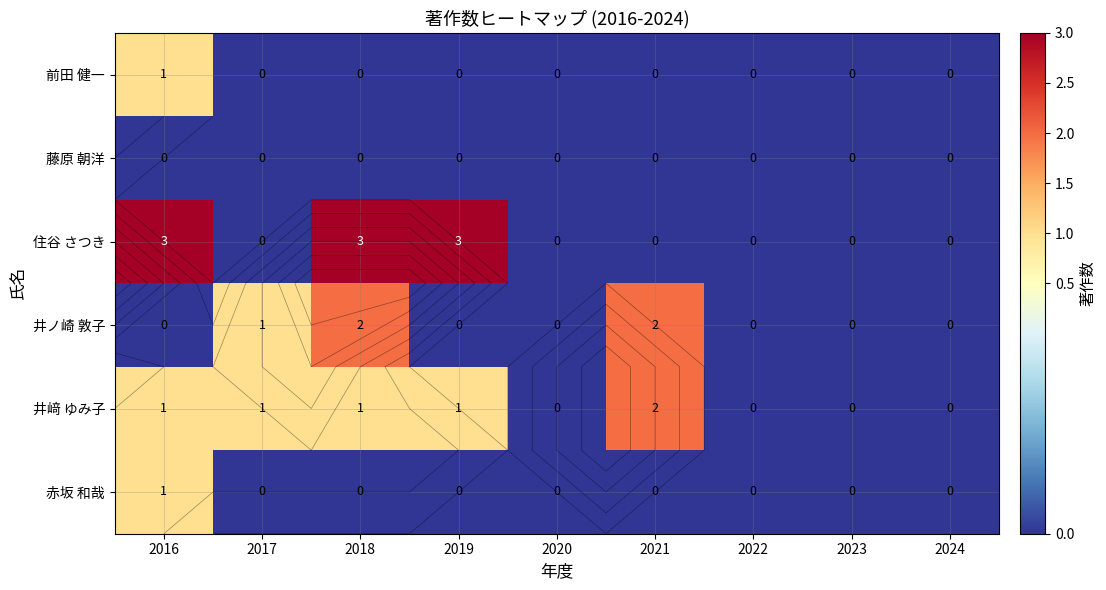

How many distinct data groups are displayed?

6